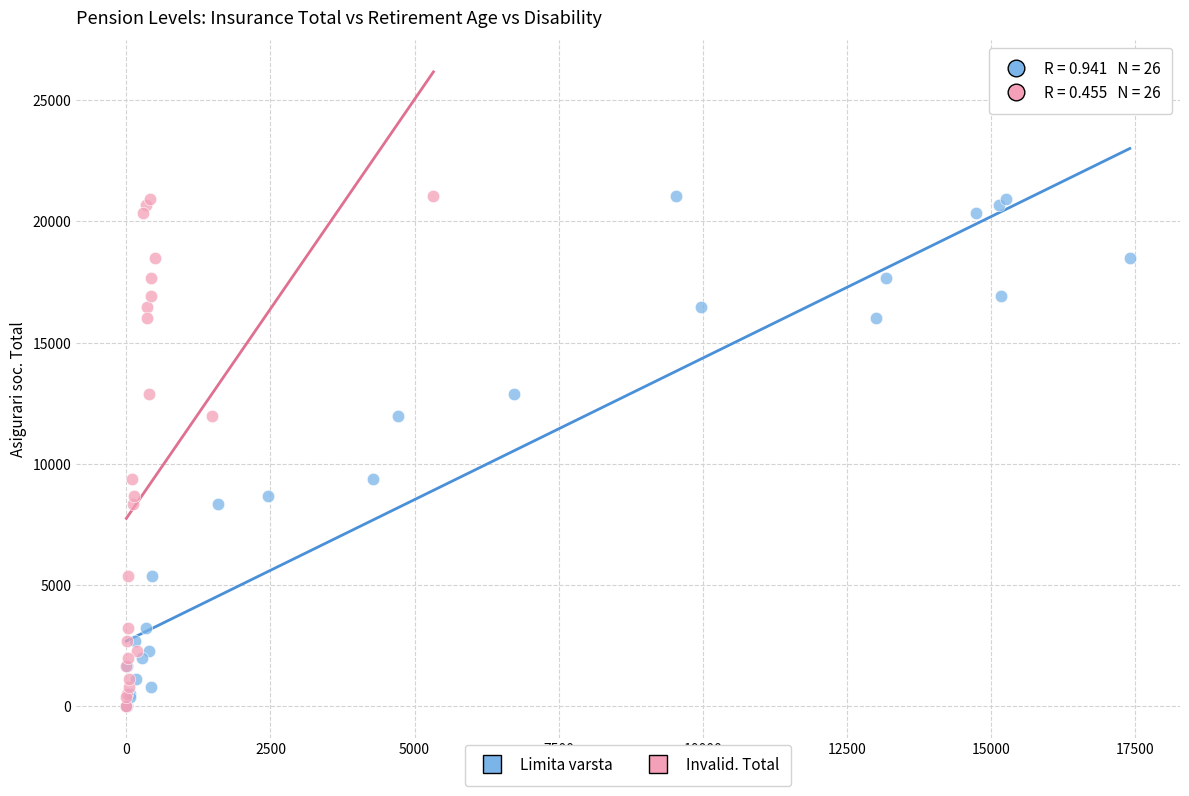

What are all the series names shown in the legend?

Limita varsta, Invalid. Total